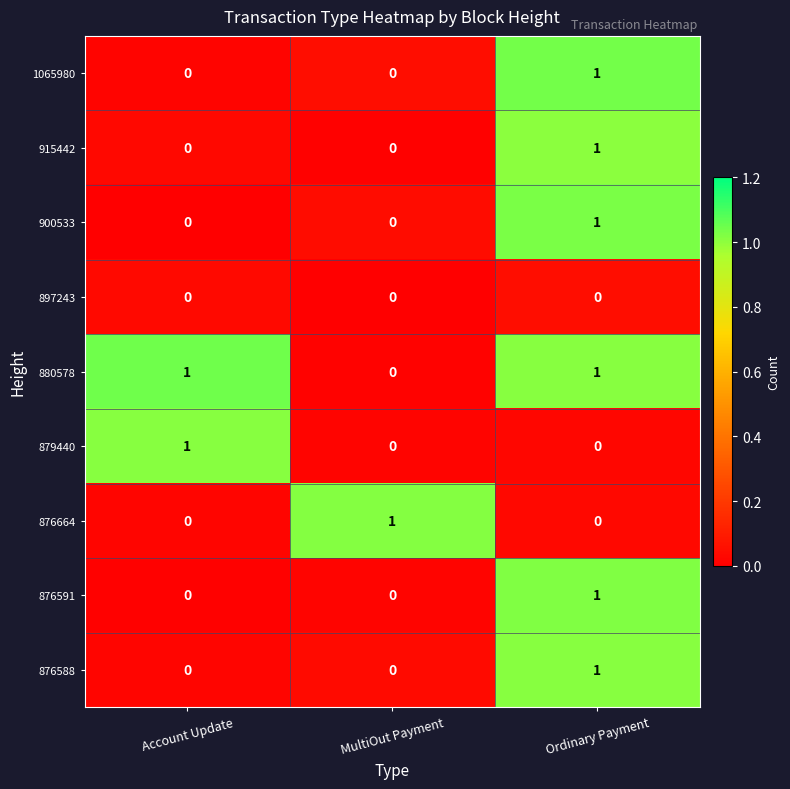

At how many categories does at least one series exceed 0?

3